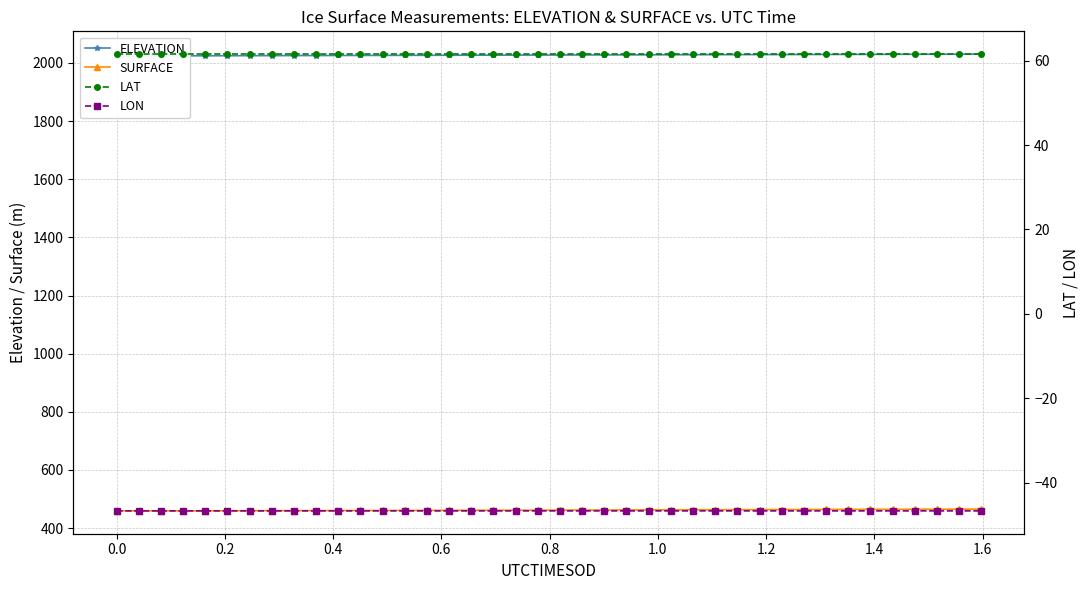

How many values in the SURFACE series are below 462?

20